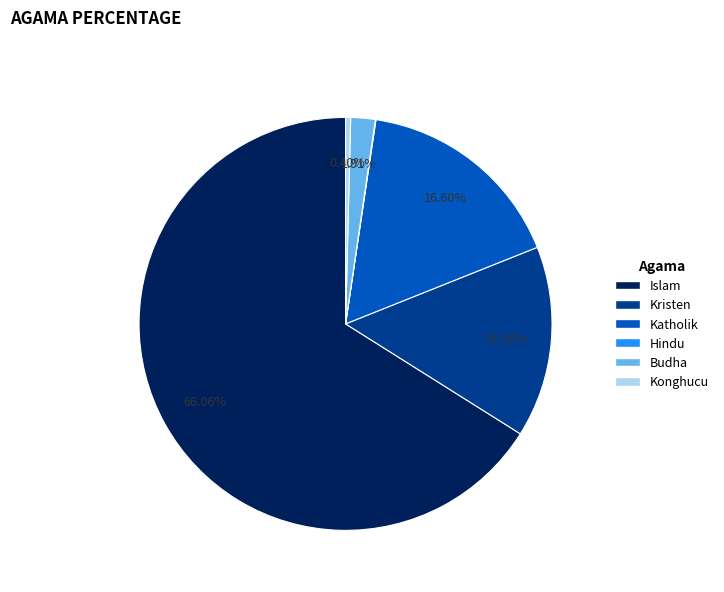

What is the ratio of the value at Islam to the value at Katholik?

4.0